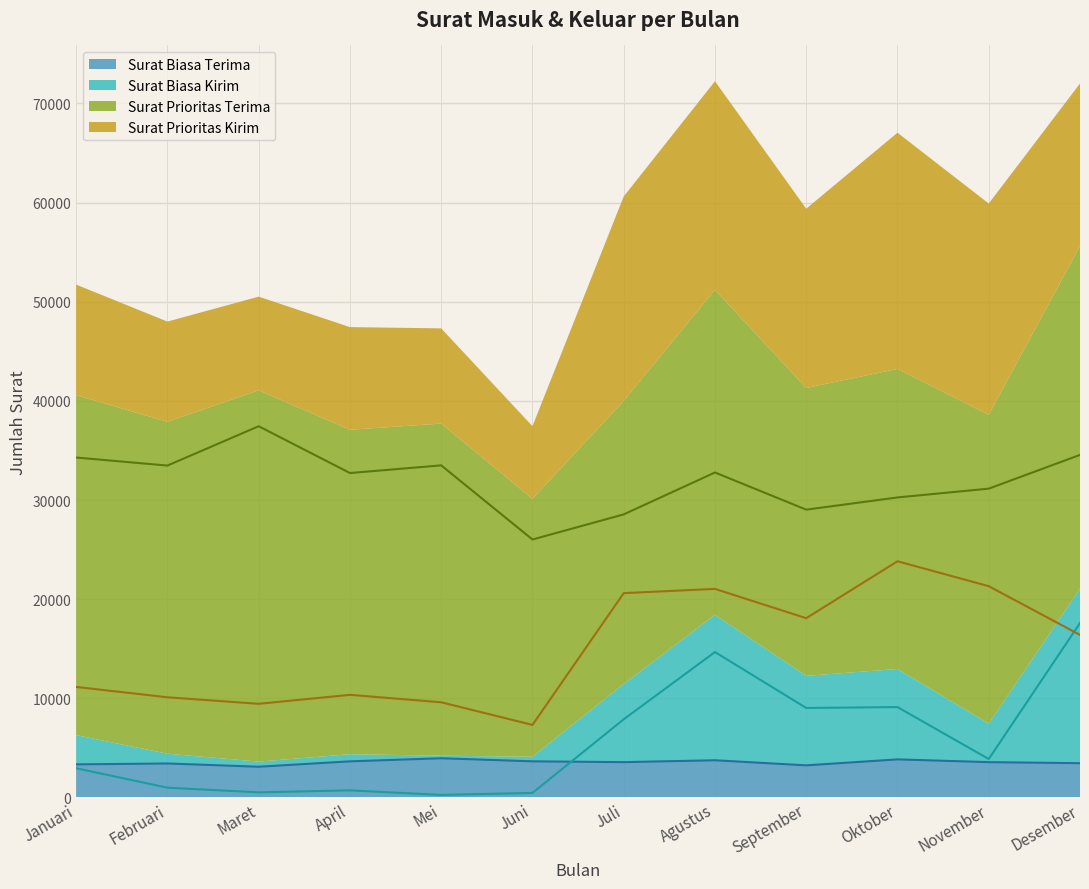

List the series in order of their peak value, highest first.

Surat_Prioritas_Terima, Surat_Prioritas_Kirim, Surat_Biasa_Kirim, Surat_Biasa_Terima